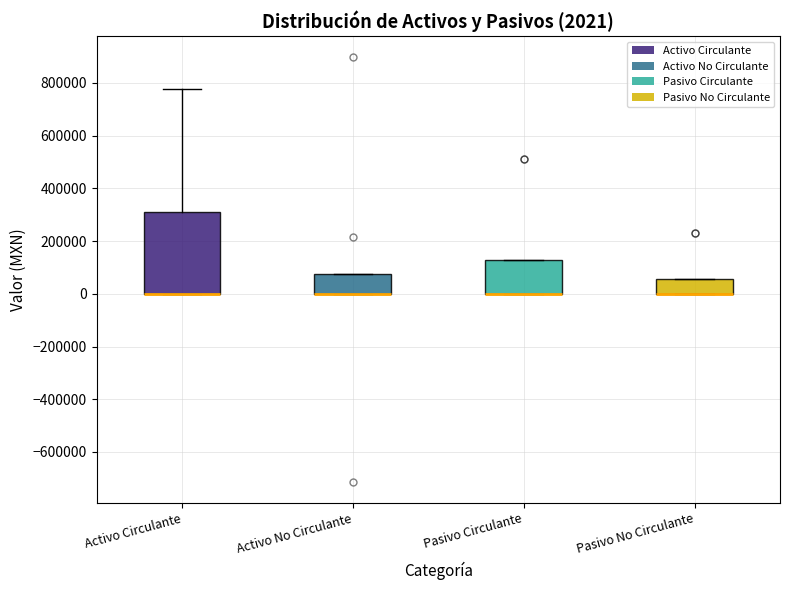

Comparing the boxes themselves (not the whiskers), which one is the tallest?

Activo Circulante